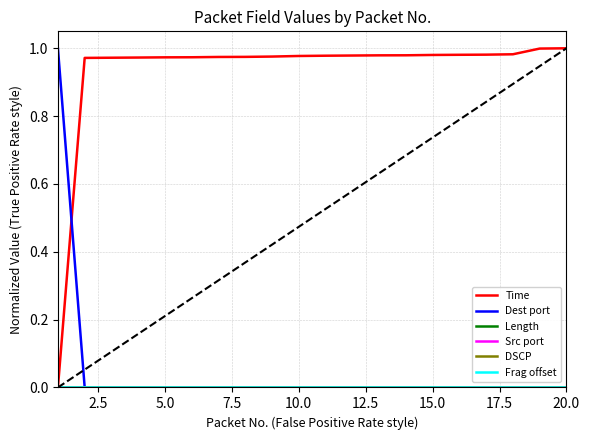

What is the maximum value shown in the chart?

1.0